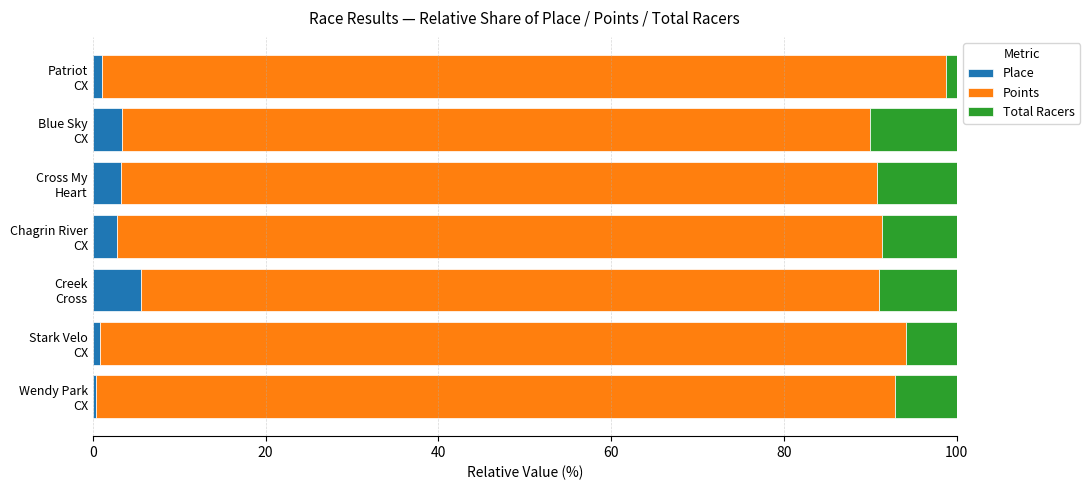

What is the highest value of the Place series?

5.5